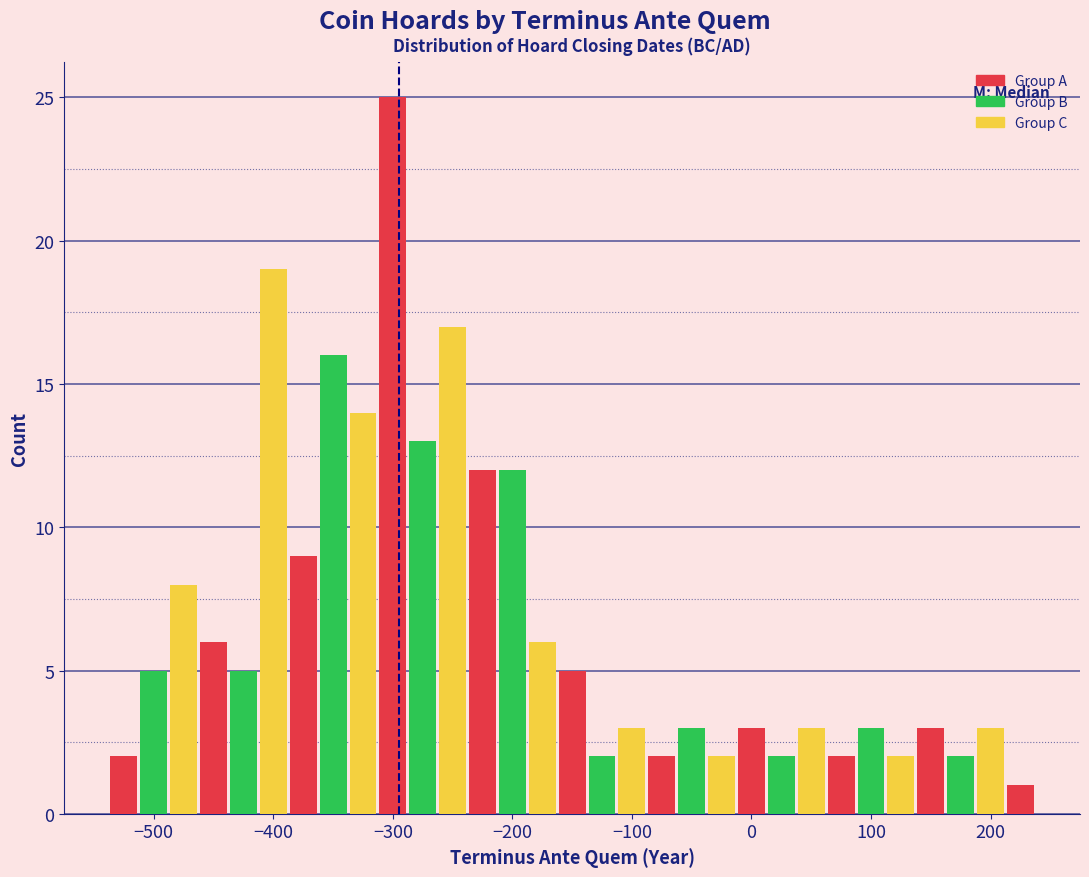

Read against the x-axis, roughly where is the centre of the tallest bar?

-300